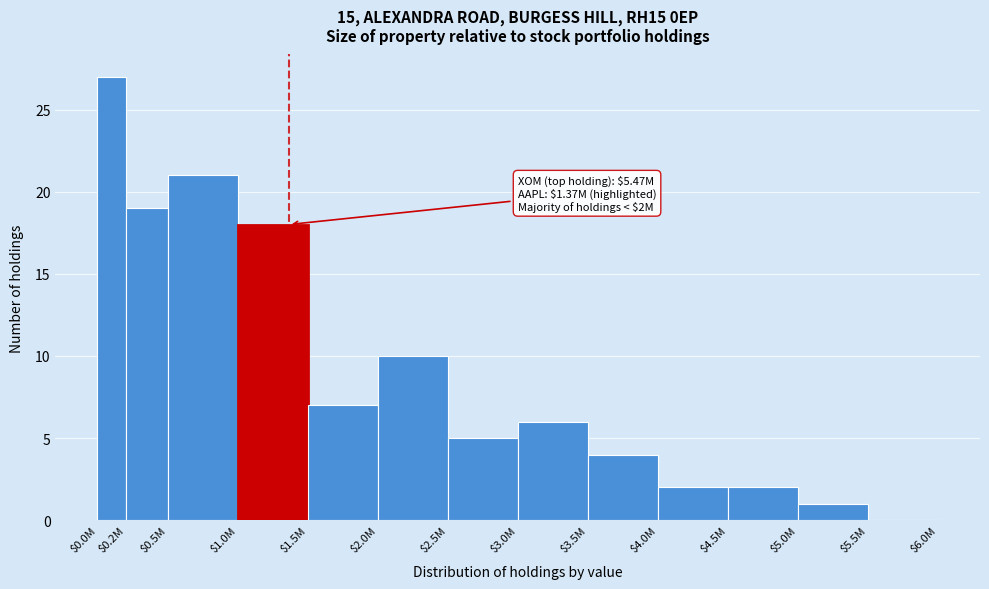

What is the maximum value shown in the chart?

27